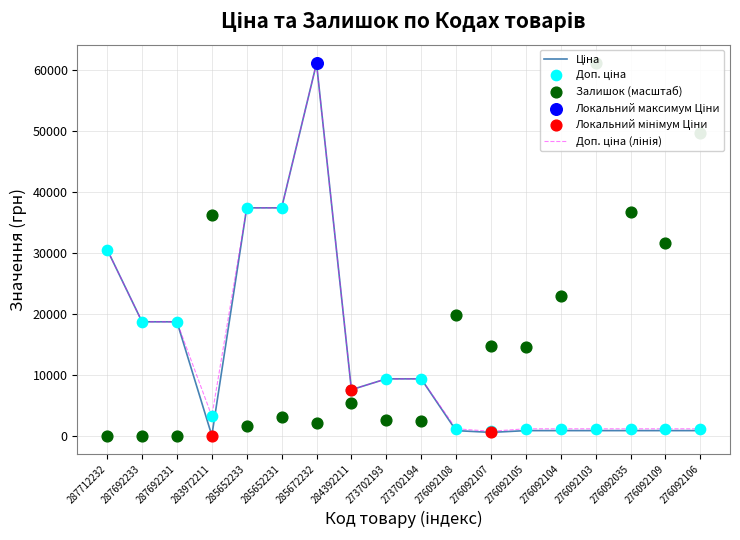

At how many categories does at least one series exceed 42894?

3